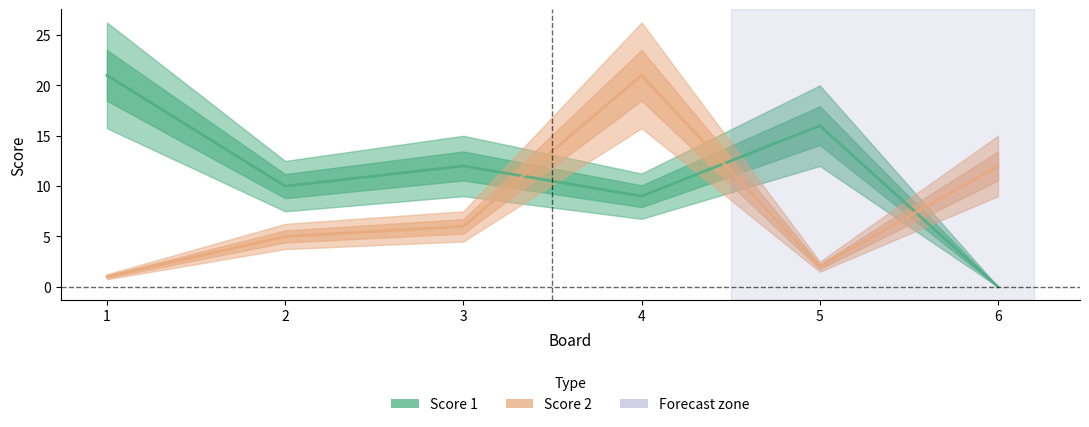

What is the highest value of the Score 2 series?

21